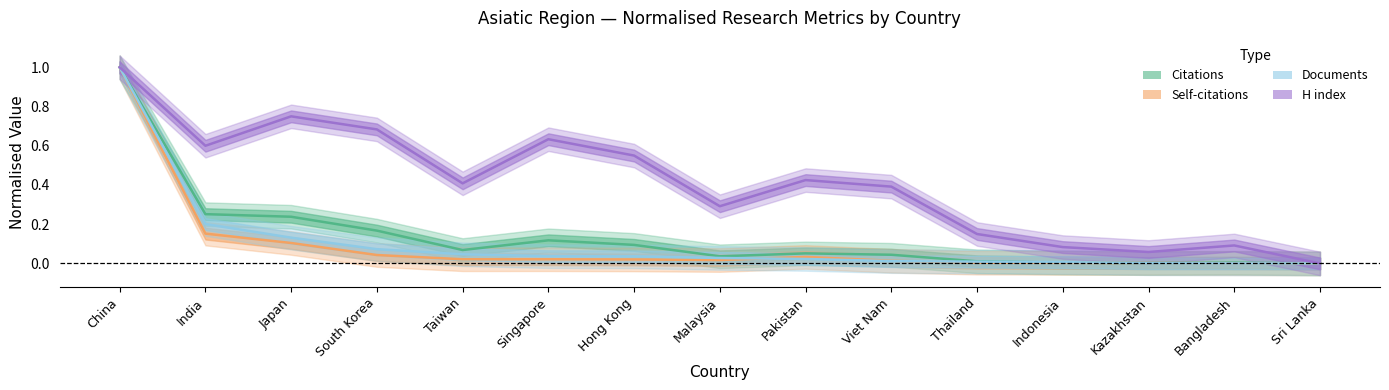

What is the difference between the second highest and minimum values in the Self-citations series?

0.2